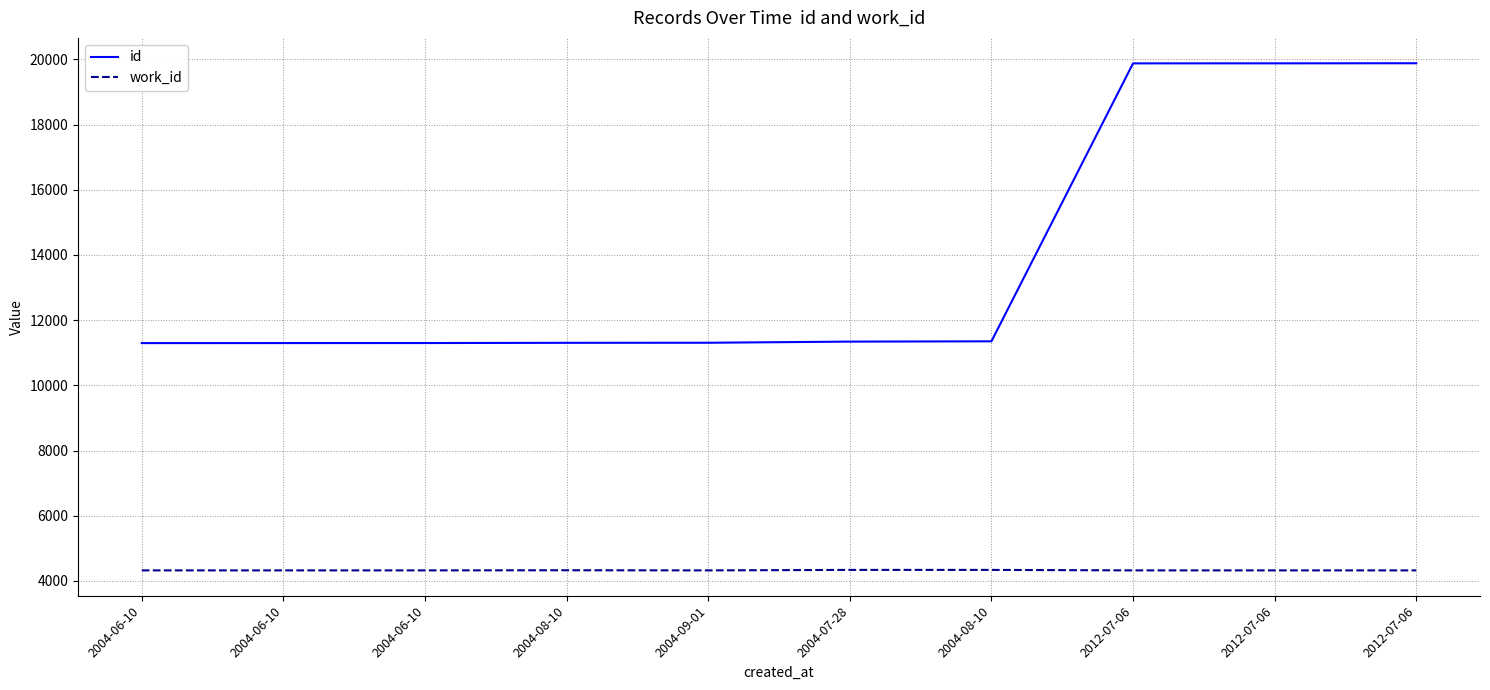

What are all the series names shown in the legend?

id, work_id